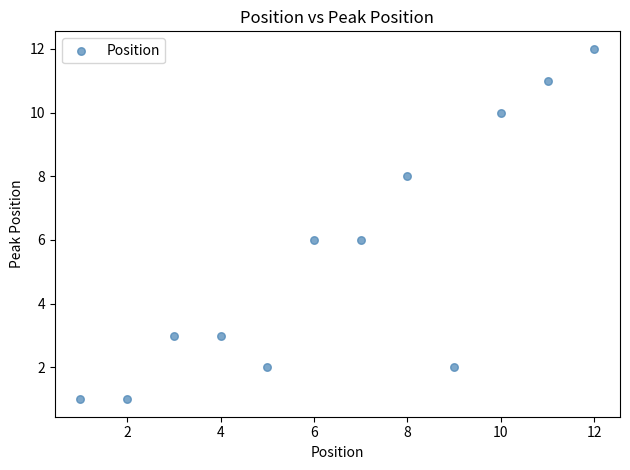

What is the range of Y values (max minus min)?

11